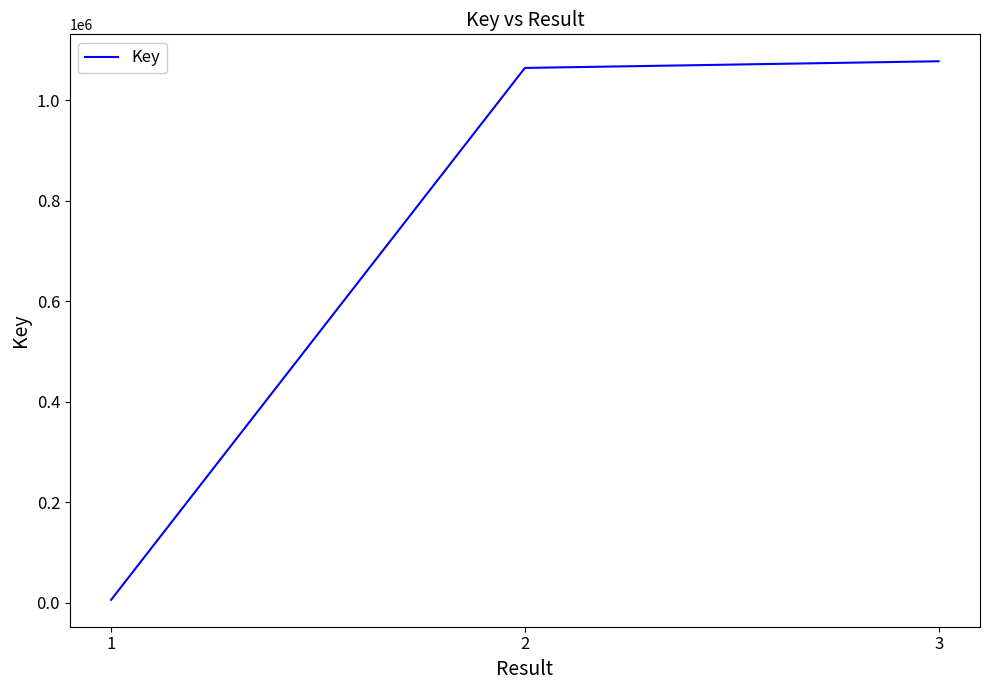

Reading left to right, transcribe all the data shown in this chart.

6123	1064788	1078068